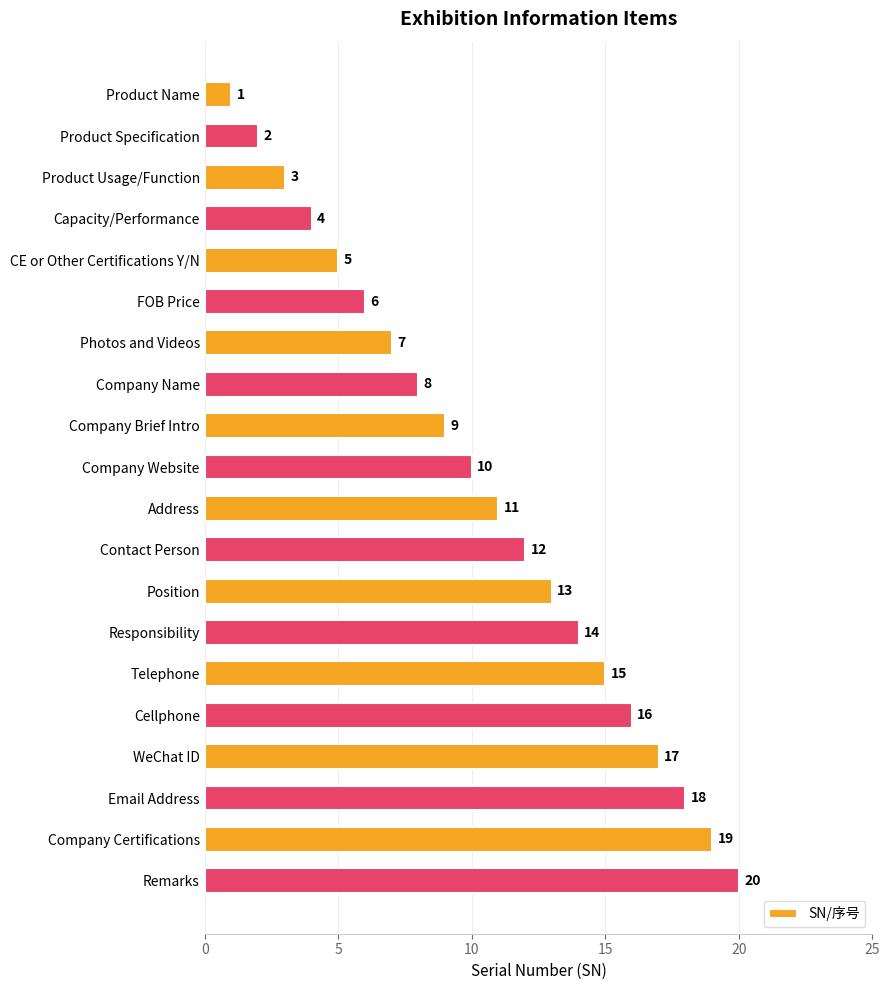

What is the difference between the values at Product Name and Email Address?

17